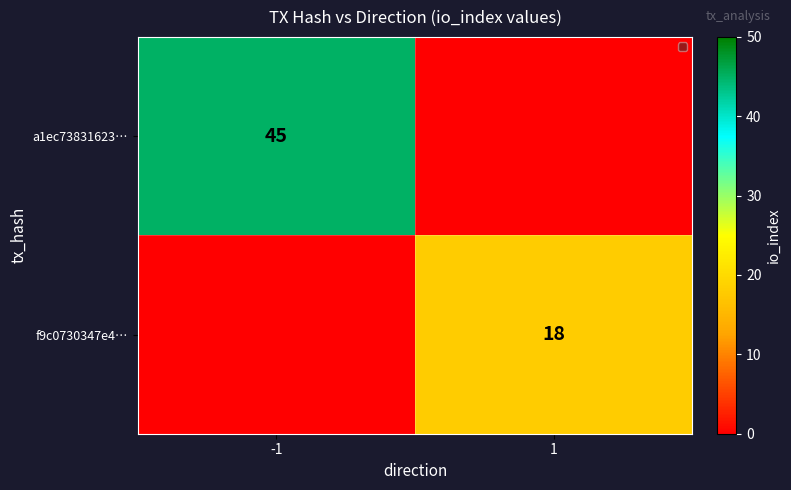

The value of f9c0730347e4… at 1 is 18. True or false?

True